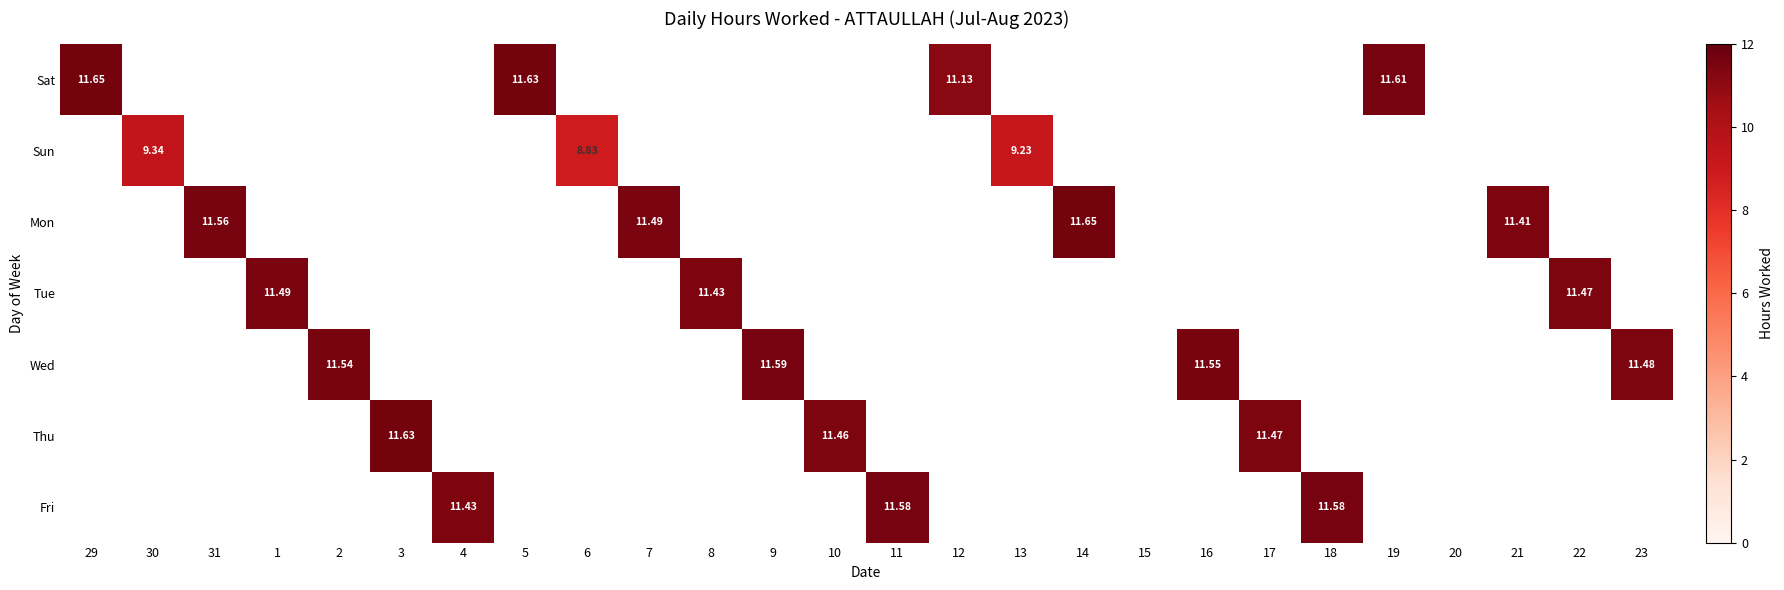

At how many categories does at least one series exceed 9?

23